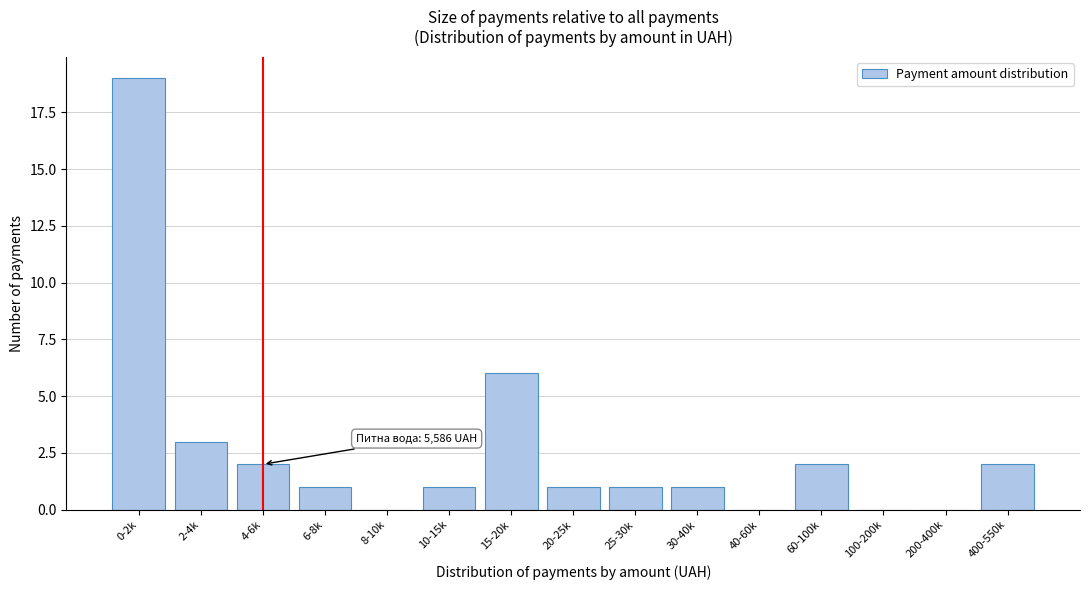

Reading left to right, extract all data points from this chart.

0-2k=19	2-4k=3	4-6k=2	6-8k=1	8-10k=0	10-15k=1	15-20k=6	20-25k=1	25-30k=1	30-40k=1	40-60k=0	60-100k=2	100-200k=0	200-400k=0	400-550k=2